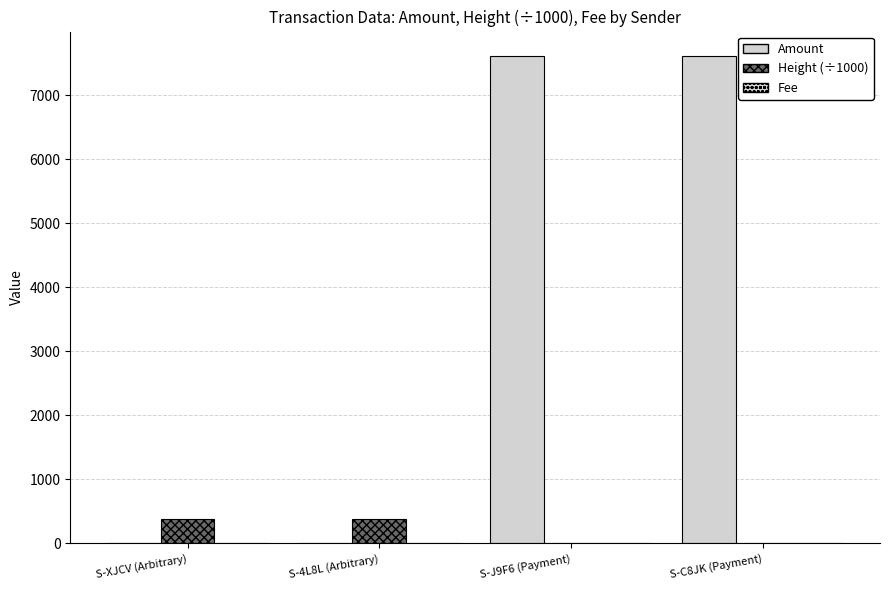

What is the maximum value shown in the chart?

7612.0